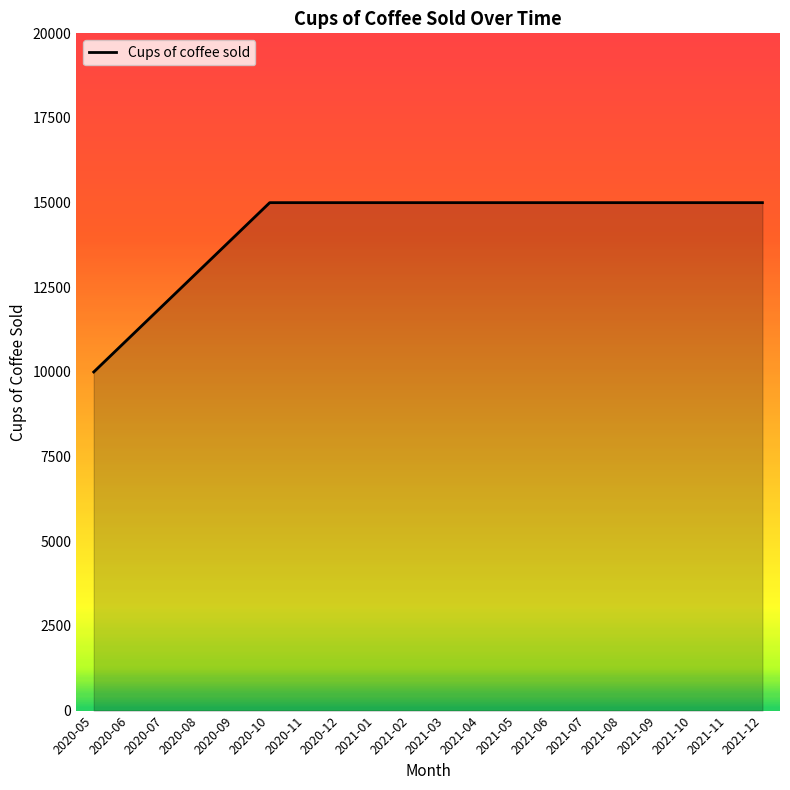

What is the difference between the maximum and minimum values?

5000